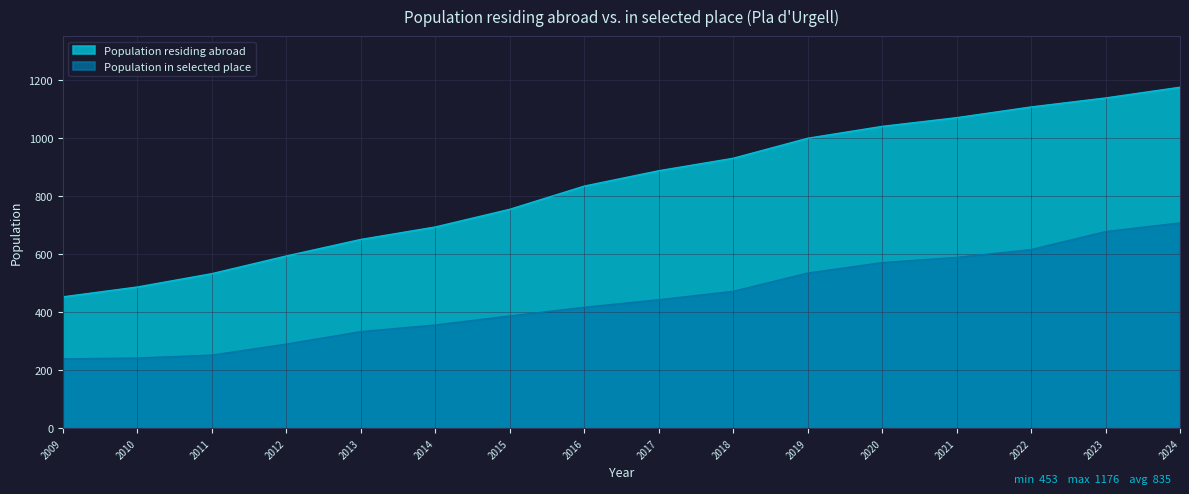

Does the chart display data point markers on the line(s)?

No